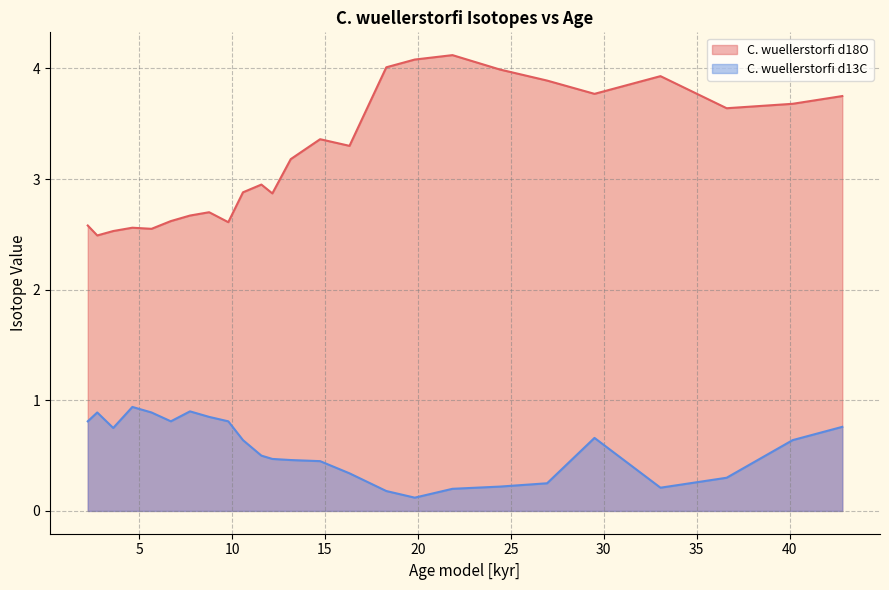

Is it true that C. wuellerstorfi d18O equals 2.6 at 6.71?

True